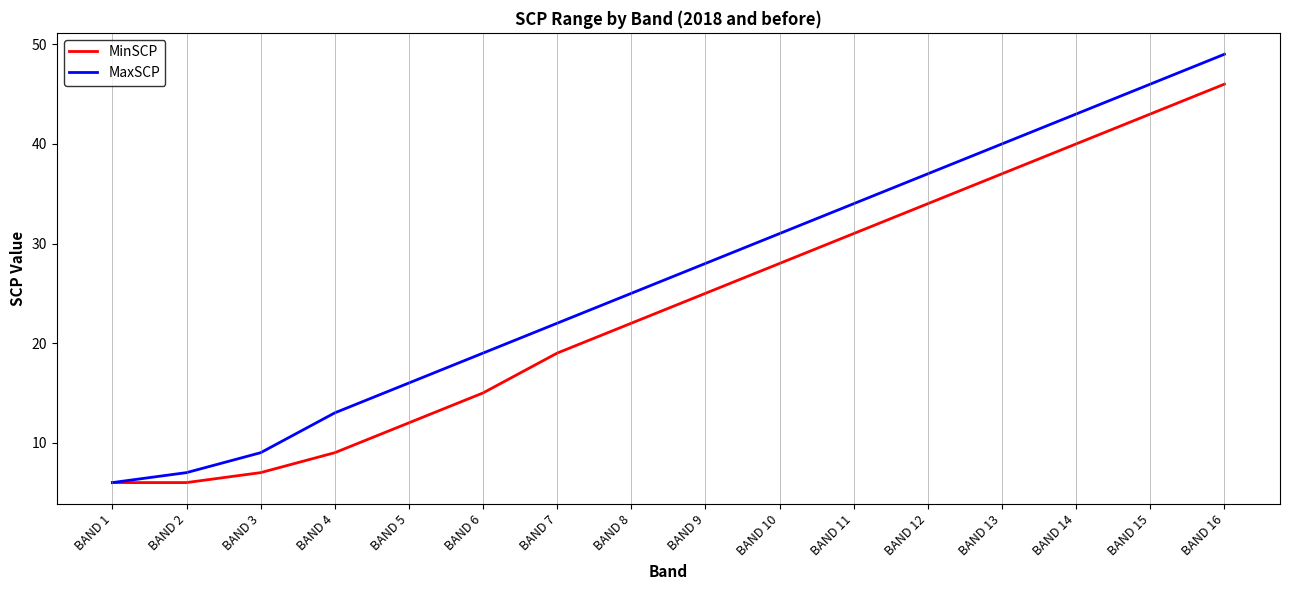

What is the sum of all MinSCP values?

380